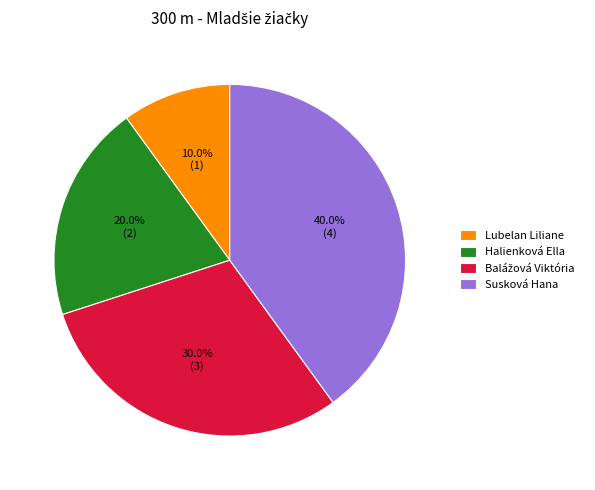

Is there a majority slice in this chart?

No